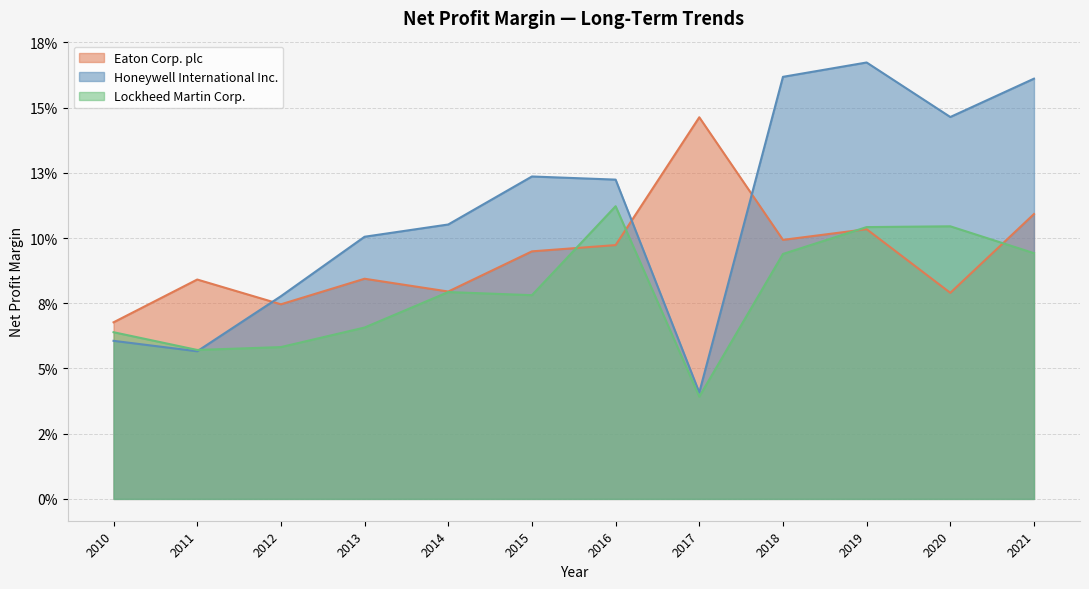

What is the value of the Eaton Corp. plc point at the 10th from the left?

0.1